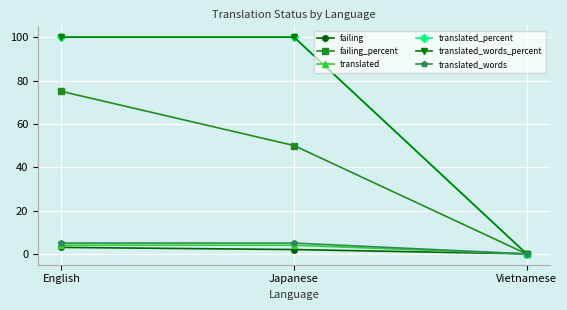

Is this an area chart (filled region under the line)?

No